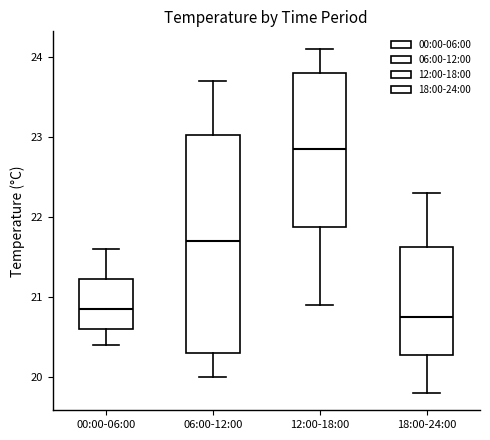

Reading left to right, transcribe this box plot: for each box, give where its median line is, the range the box spans, and where its two whiskers end, as read against the y-axis. The values are not printed on the chart, so give them approximately, as read against the axis.

00:00-06:00: median 20.9, box 20.6 to 21.2, whiskers 20.4 to 21.6
06:00-12:00: median 21.7, box 20.3 to 23.0, whiskers 20.0 to 23.7
12:00-18:00: median 22.9, box 21.9 to 23.8, whiskers 20.9 to 24.1
18:00-24:00: median 20.8, box 20.3 to 21.6, whiskers 19.8 to 22.3